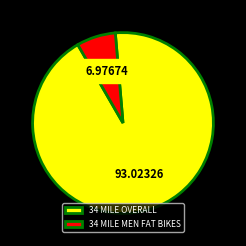

Rank the categories by value from highest to lowest.

34 MILE OVERALL, 34 MILE MEN FAT BIKES